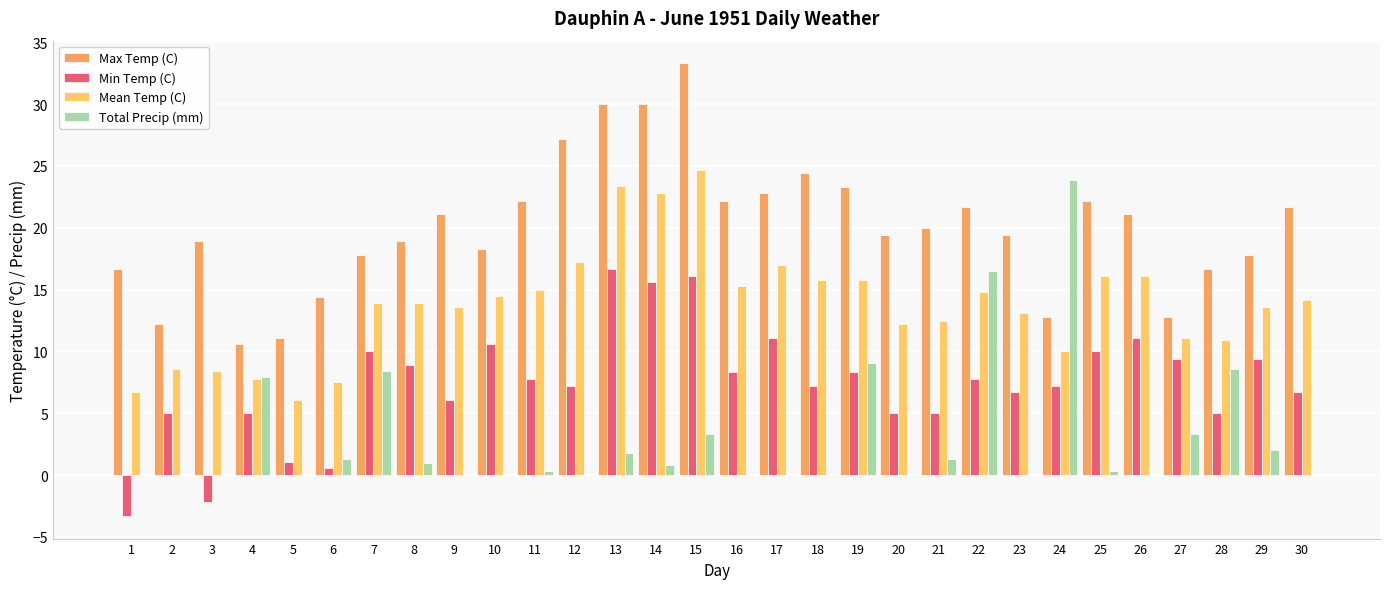

What is the value of the Total Precip (mm) bar at the 28th from the left?

8.6